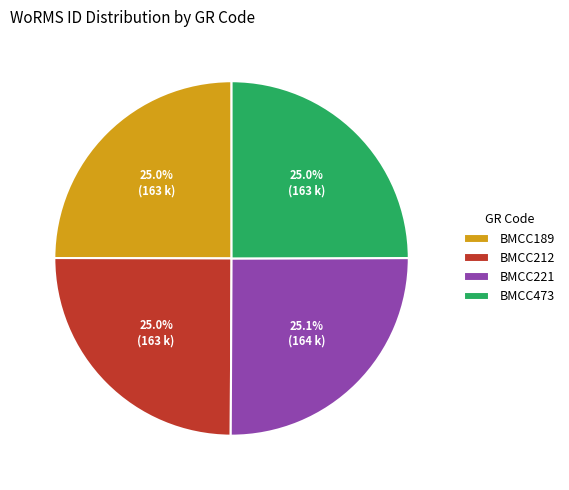

What percentage is NOT represented by BMCC212?

75.0%